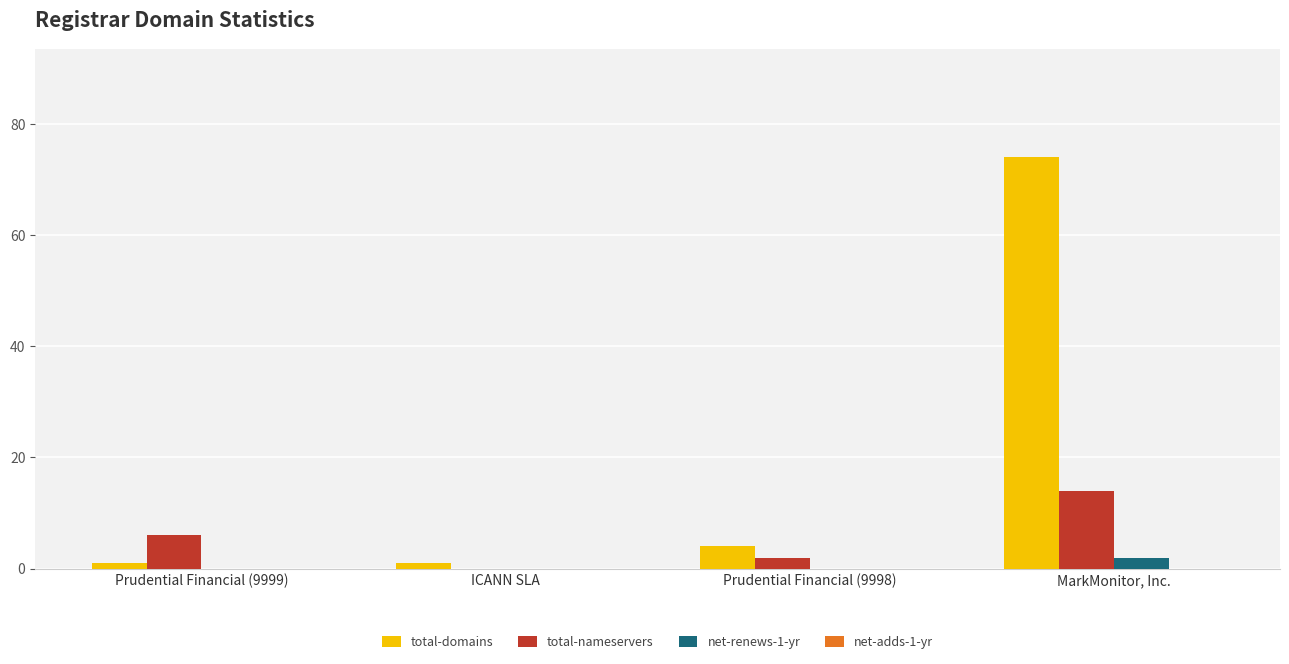

Which series has the largest total across all categories?

total-domains